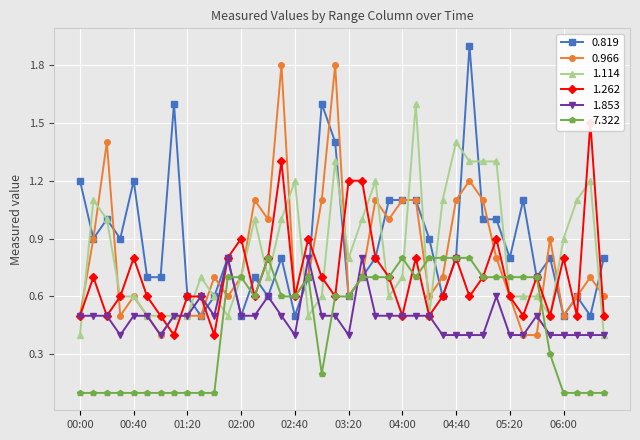

Rank the categories by 1.114 value from lowest to highest.

00:00, 06:30, 00:50, 01:00, 01:10, 01:20, 01:50, 02:50, 04:20, 05:50, 00:30, 00:40, 01:40, 03:00, 03:50, 05:20, 05:30, 05:40, 01:30, 02:00, 02:20, 04:00, 03:20, 06:00, 00:20, 02:10, 02:30, 03:30, 00:10, 04:30, 06:10, 02:40, 03:40, 06:20, 03:10, 04:50, 05:00, 05:10, 04:40, 04:10